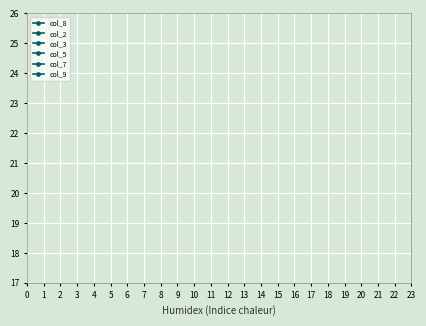

Does the chart display data point markers on the line(s)?

No